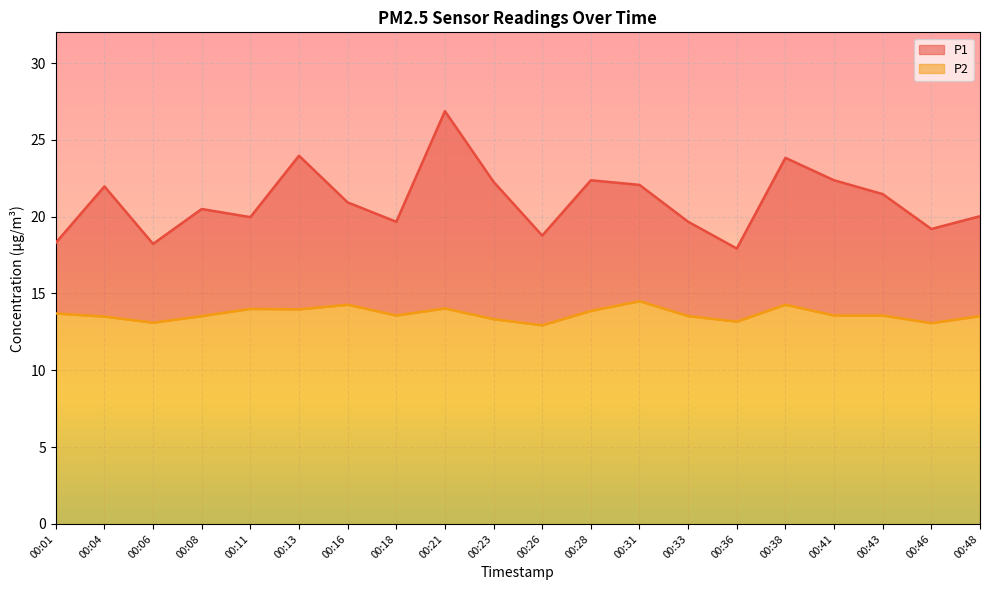

What is the sum of the P1 values at 00:18 and 00:11?

39.6